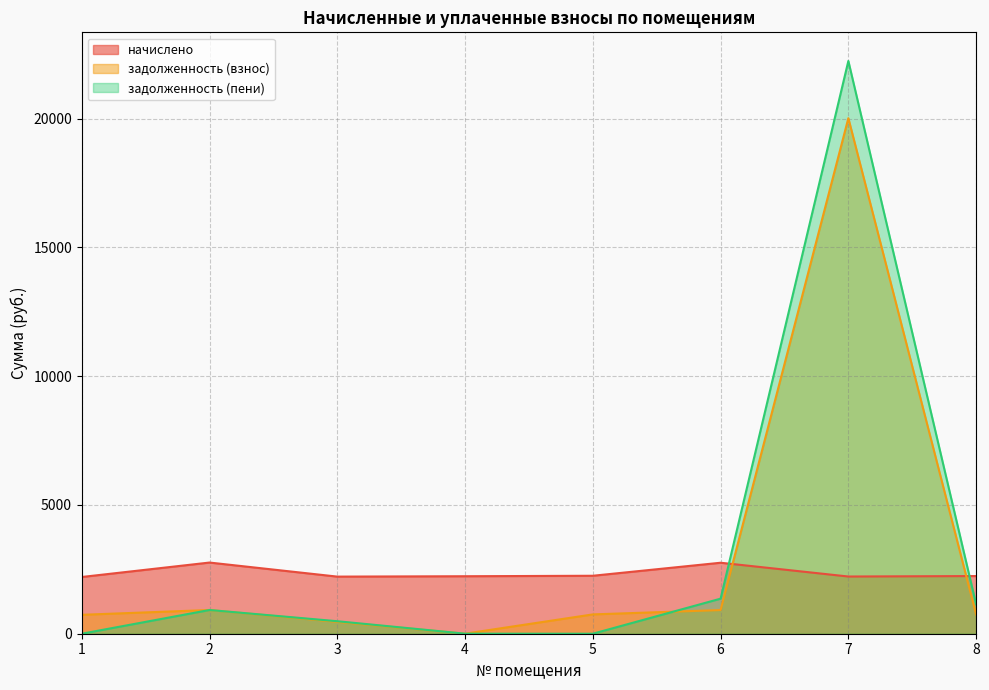

What are all the series names shown in the legend?

начислено, задолженность (взнос), задолженность (пени)